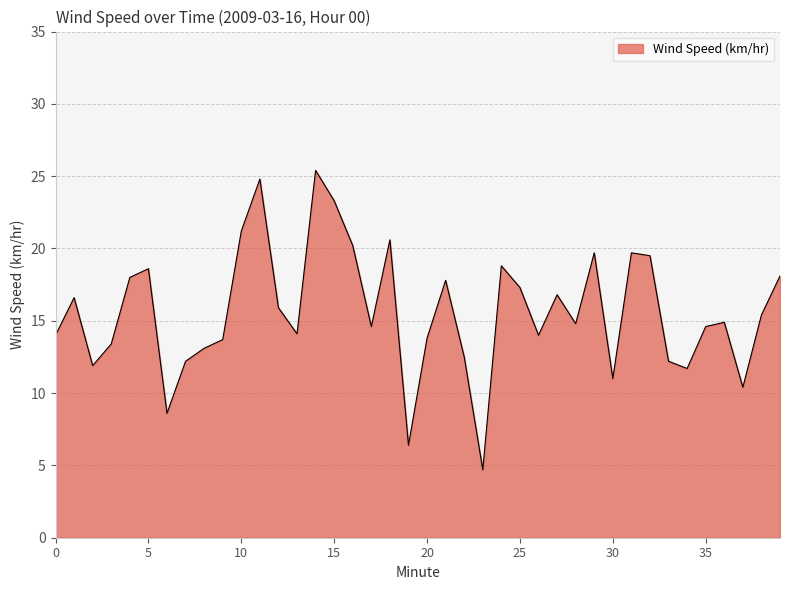

What is the greatest value displayed?

25.4